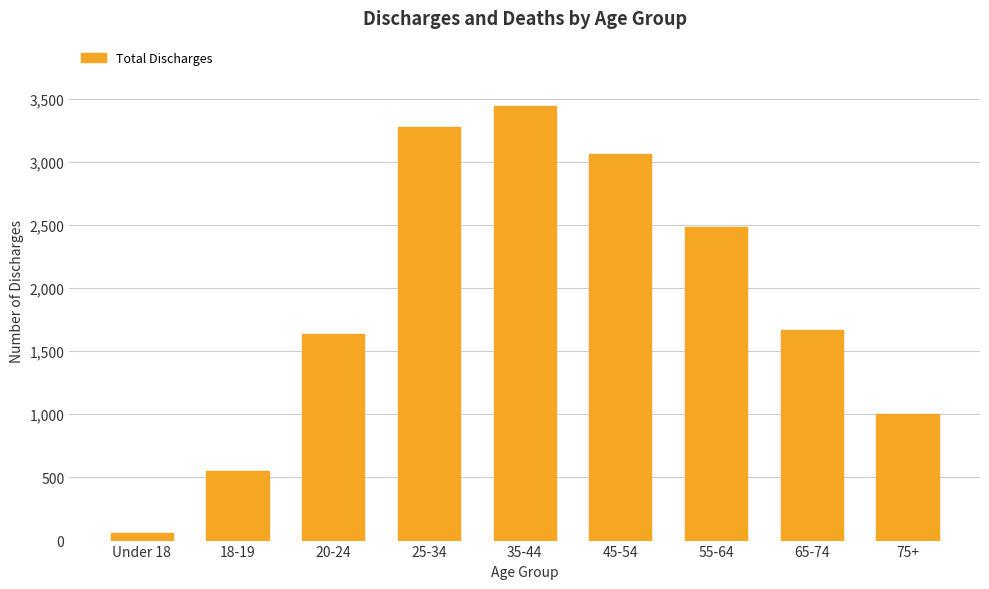

Reading right to left, what are all the values shown in this chart?

75+=1005	65-74=1664	55-64=2483	45-54=3057	35-44=3442	25-34=3275	20-24=1635	18-19=550	Under 18=64